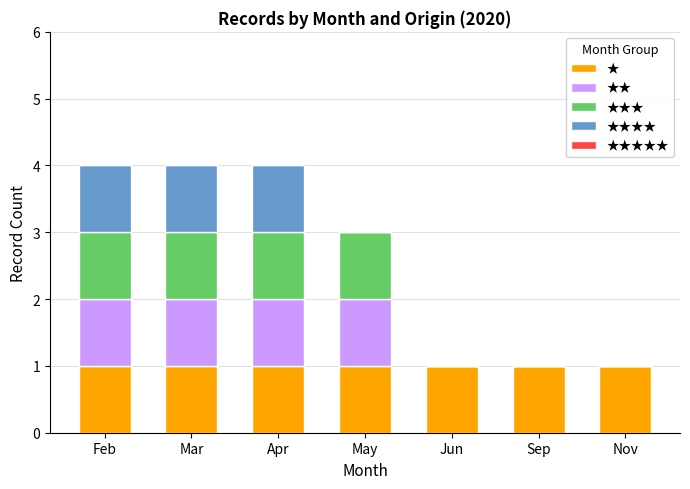

What is the sum of all ★ values?

7